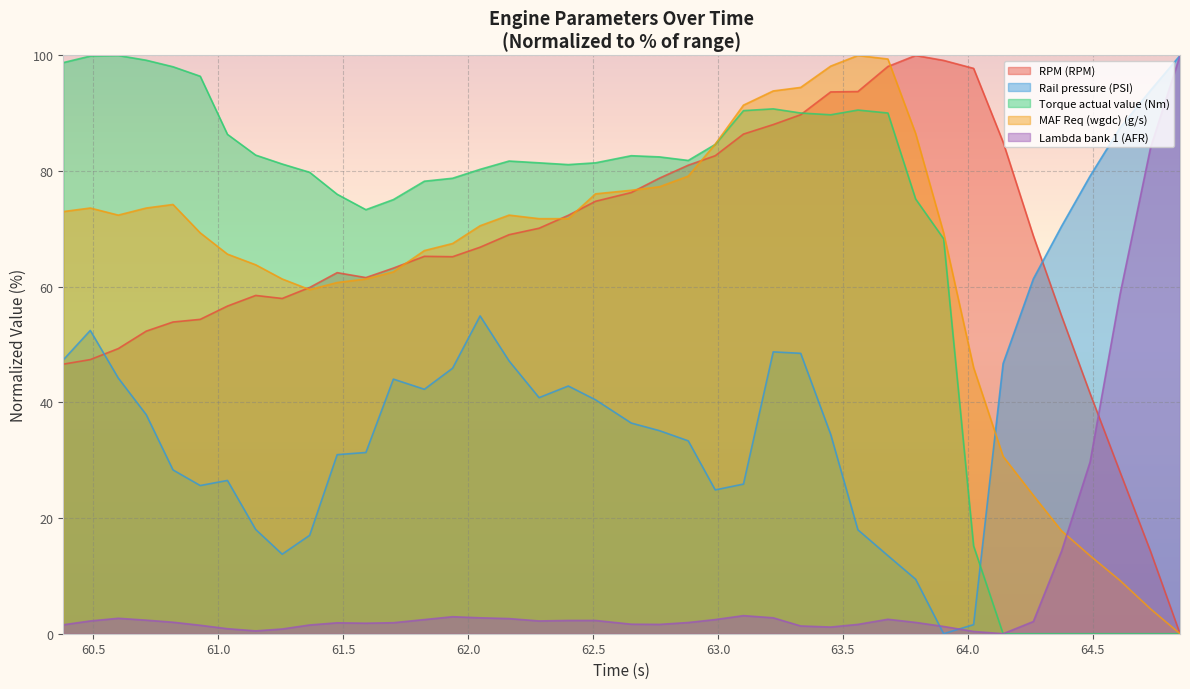

True or false: Rail pressure (PSI) and MAF Req (wgdc) (g/s) intersect in this chart.

True